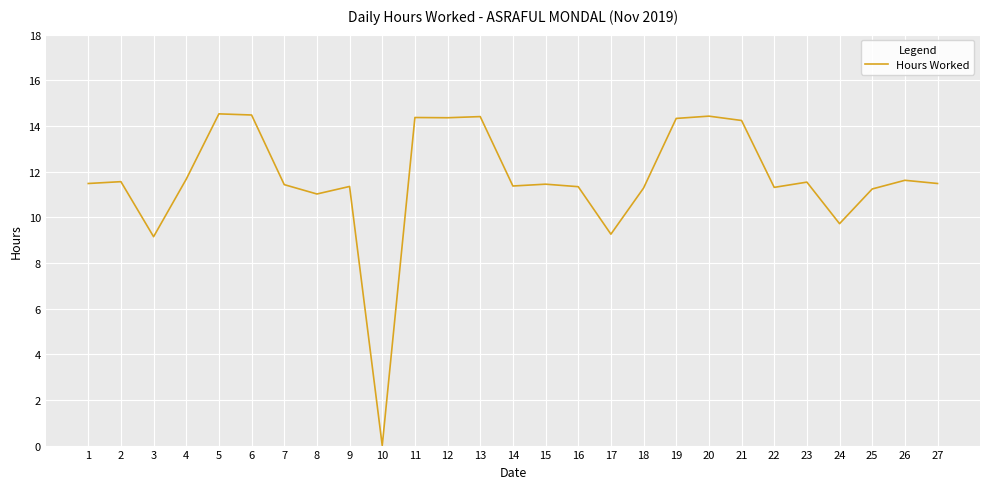

At which category does the data reach its first local valley?

3